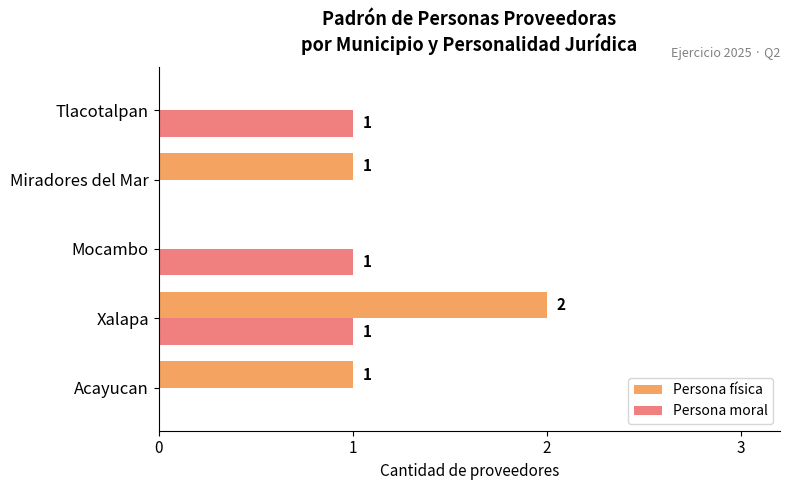

What is the average value of the Persona física series?

1